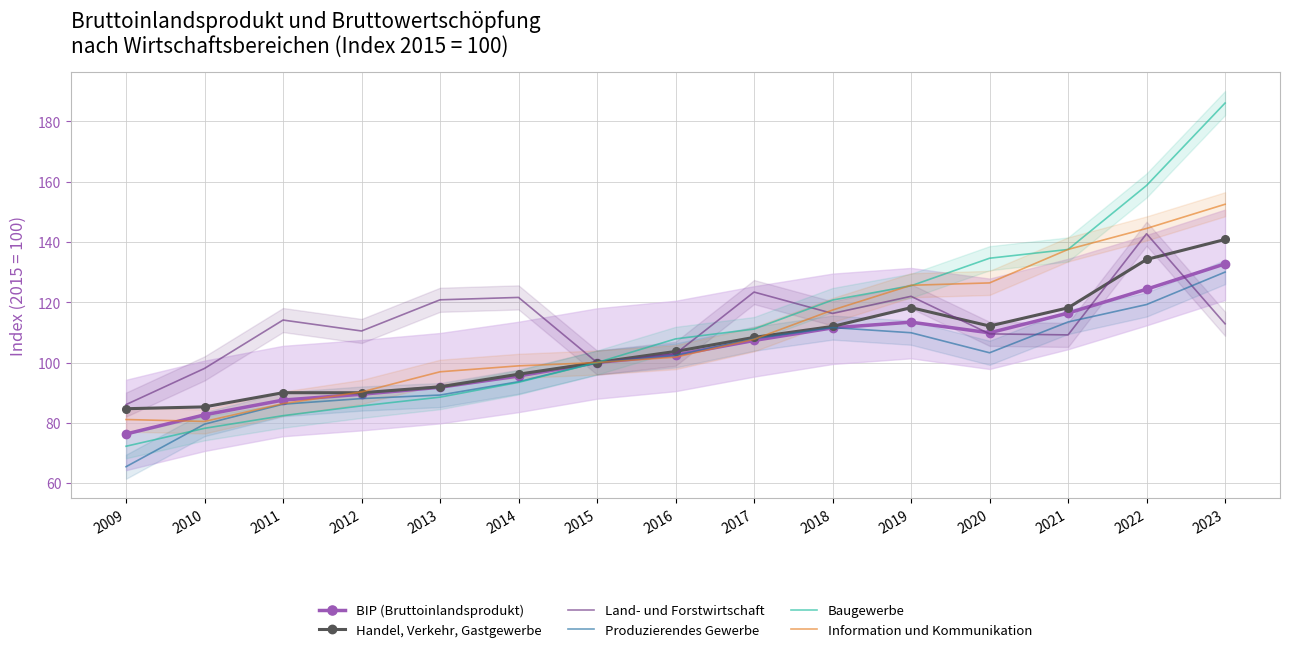

Is the value of Handel, Verkehr, Gastgewerbe at 2014 greater than the value of BIP (Bruttoinlandsprodukt) at 2014?

Yes